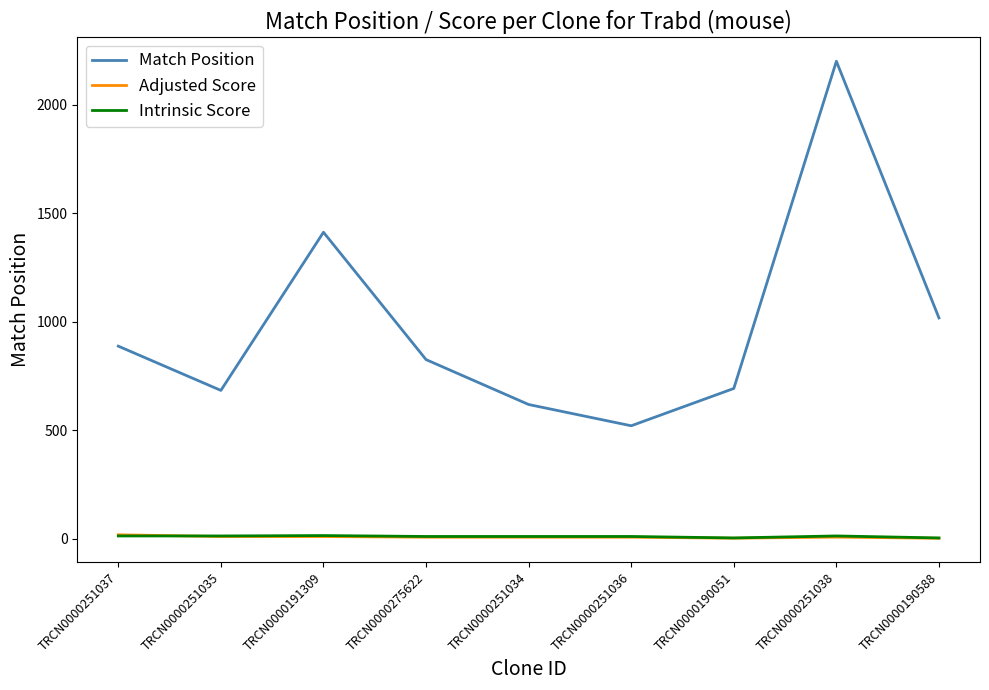

Is it true that Adjusted Score equals 2.4 at TRCN0000190588?

True